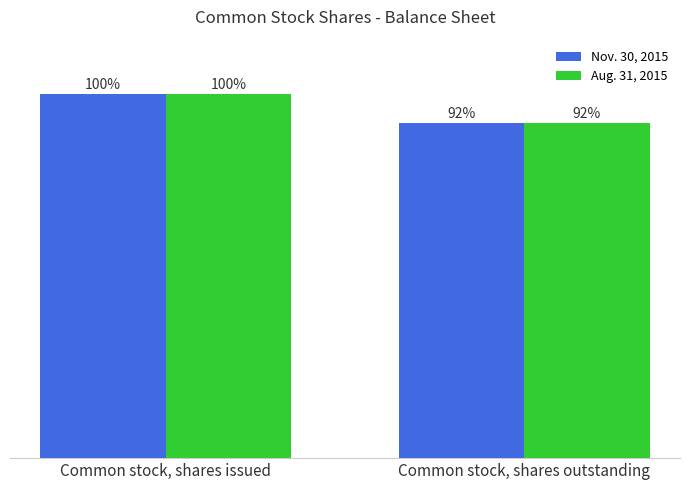

What position from the right is Common stock, shares issued?

2